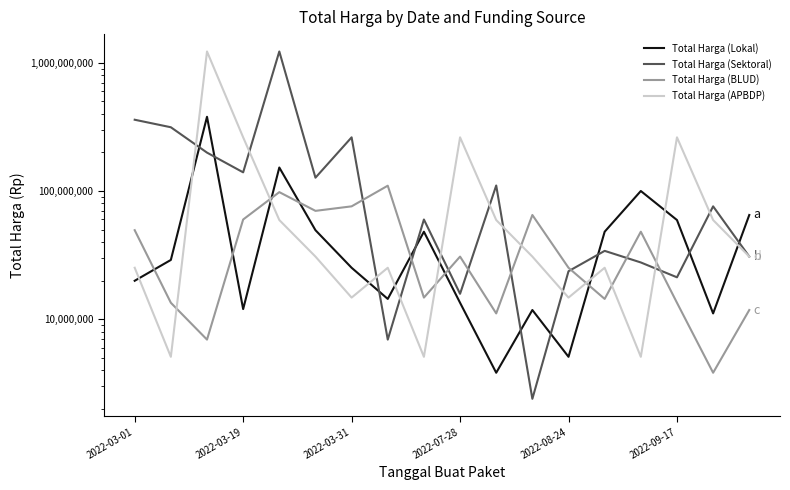

True or false: Total Harga (BLUD) and Total Harga (Sektoral) cross at least once.

True